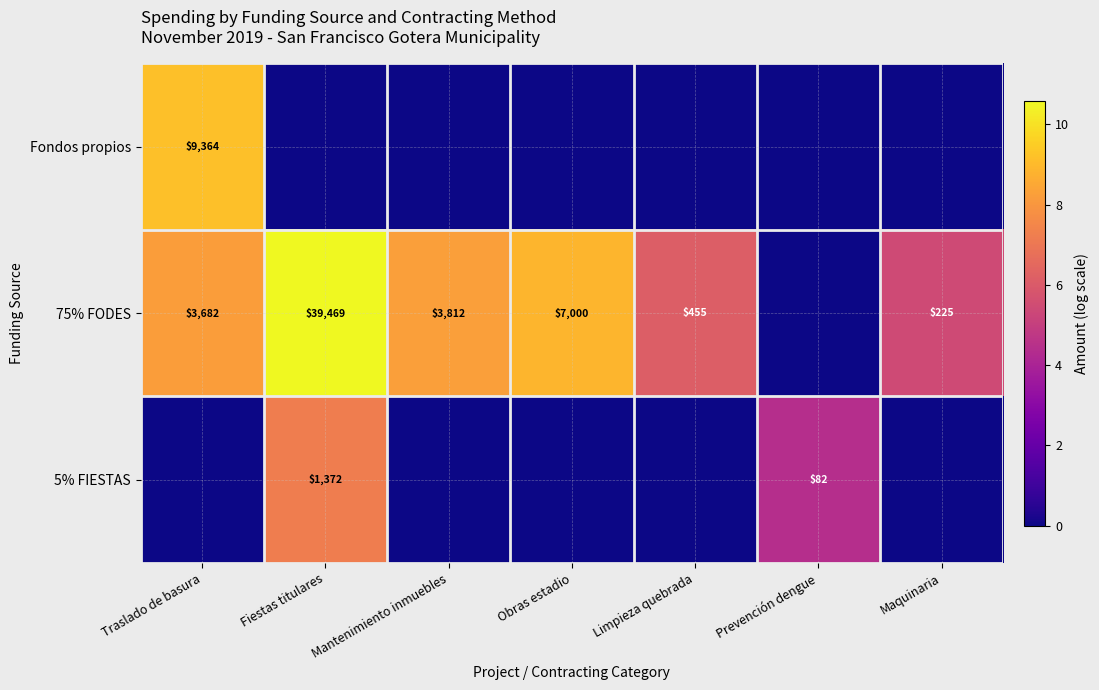

What is the difference between the highest and lowest values at Limpieza quebrada?

6.1